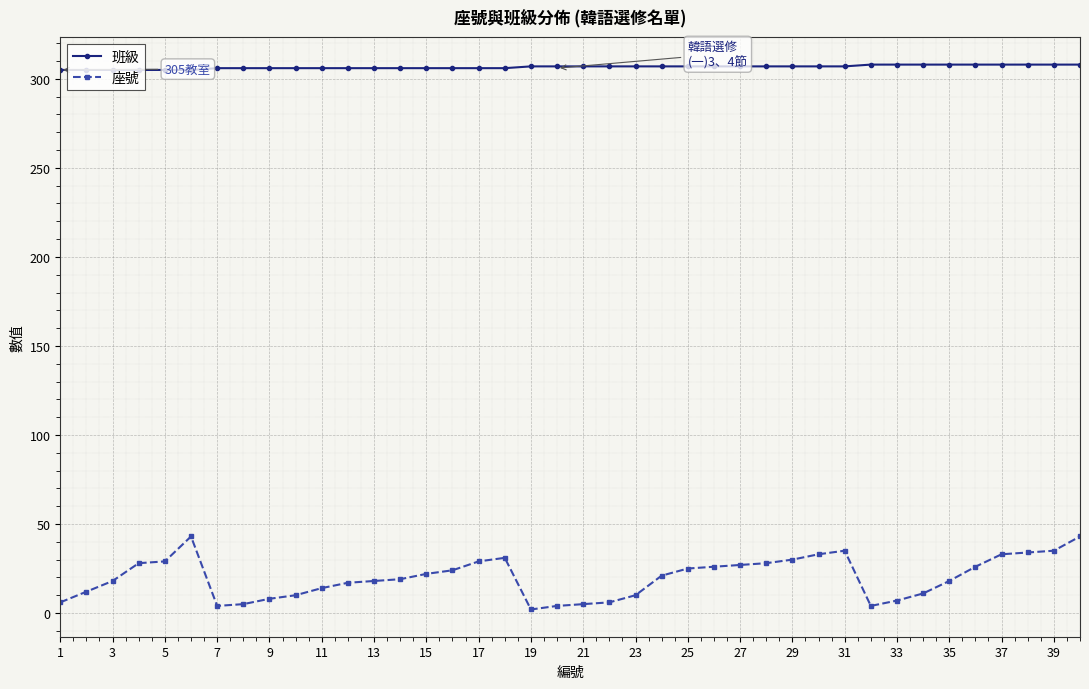

Which series has the largest range (max minus min)?

座號